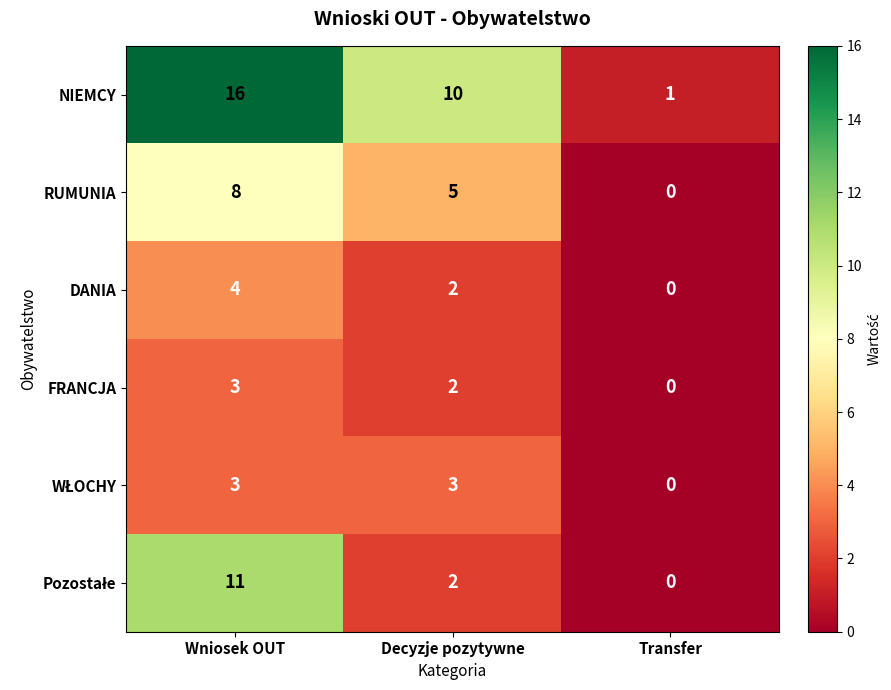

What is the maximum value for RUMUNIA?

8